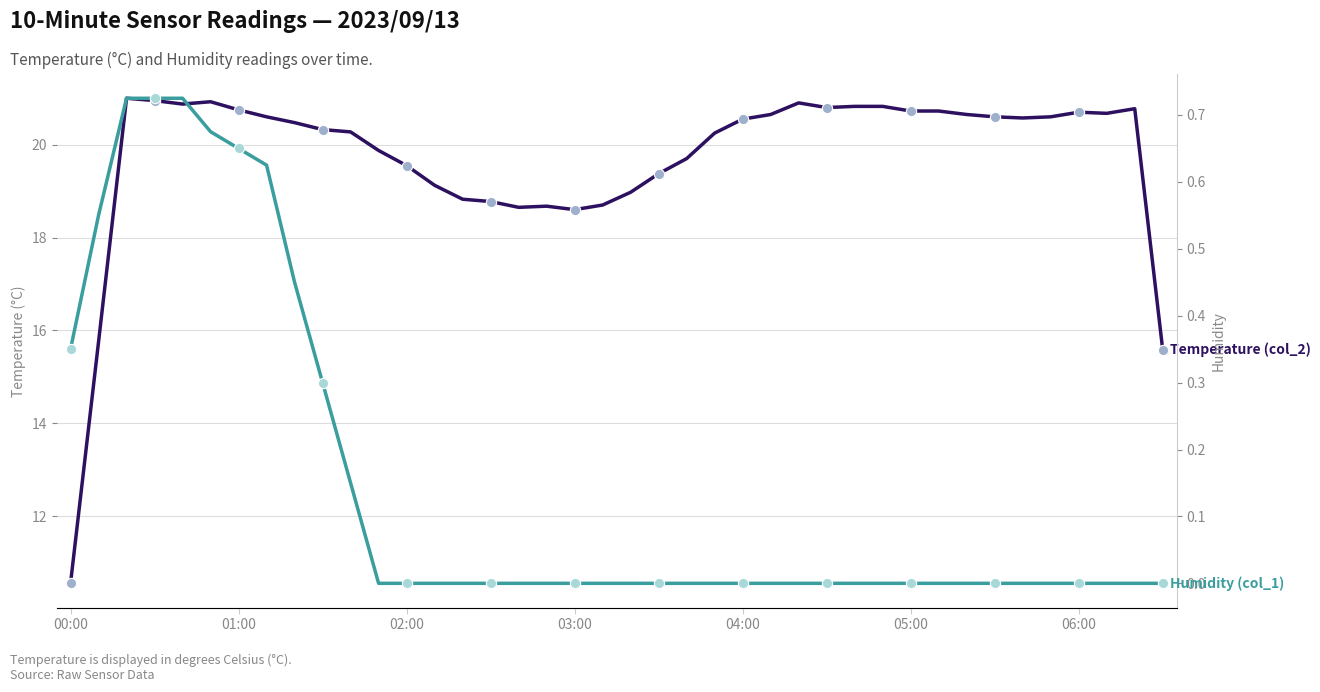

Is the value of Humidity (col_1) at 10 greater than the value of Temperature (col_2) at 25?

No